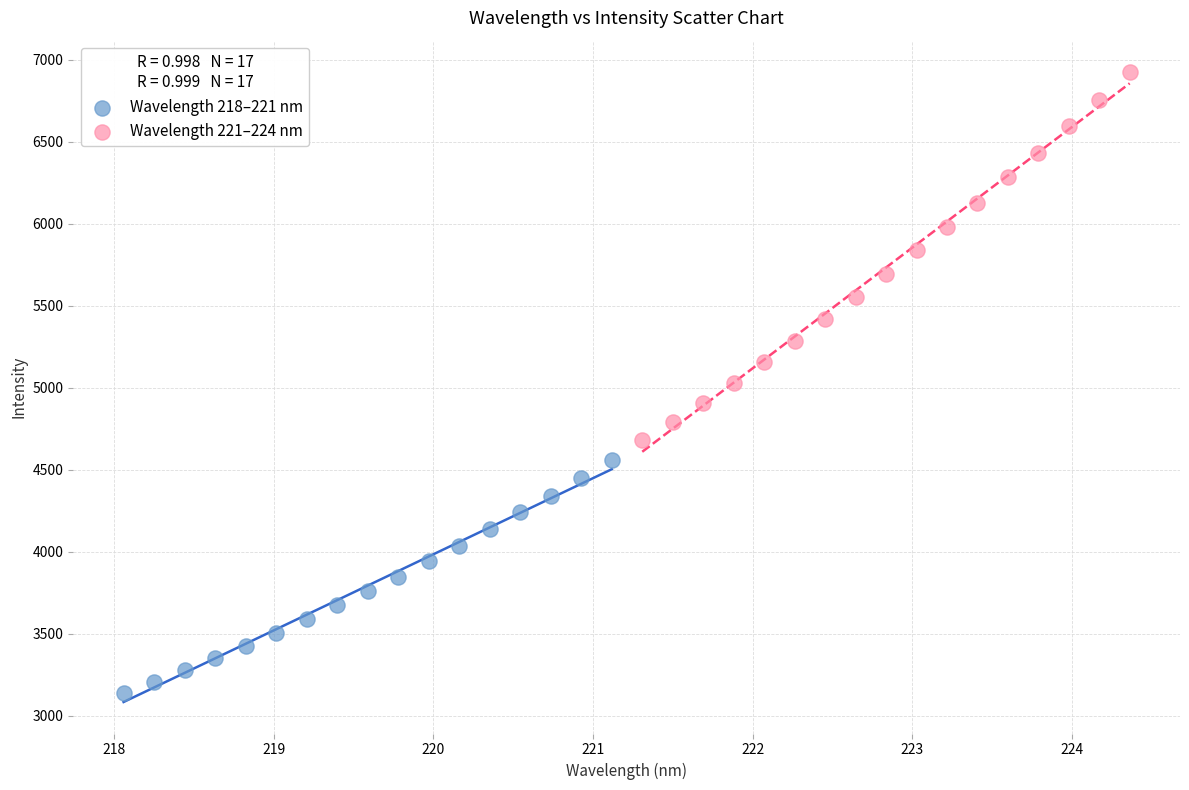

Which series contains the highest Y value?

Wavelength 221–224 nm